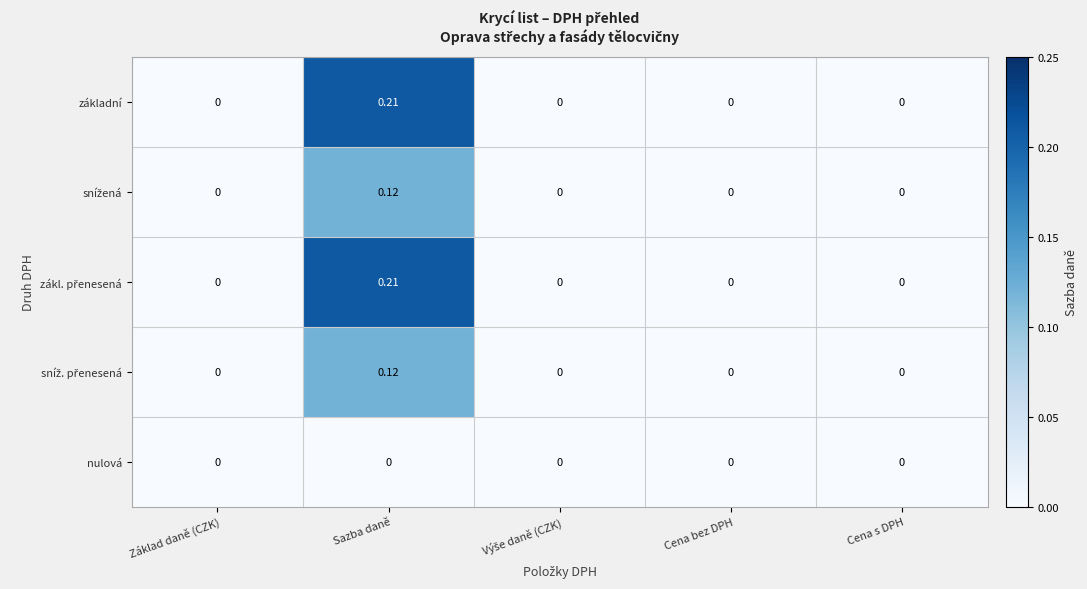

At which category is the sum across all series the highest?

Sazba daně